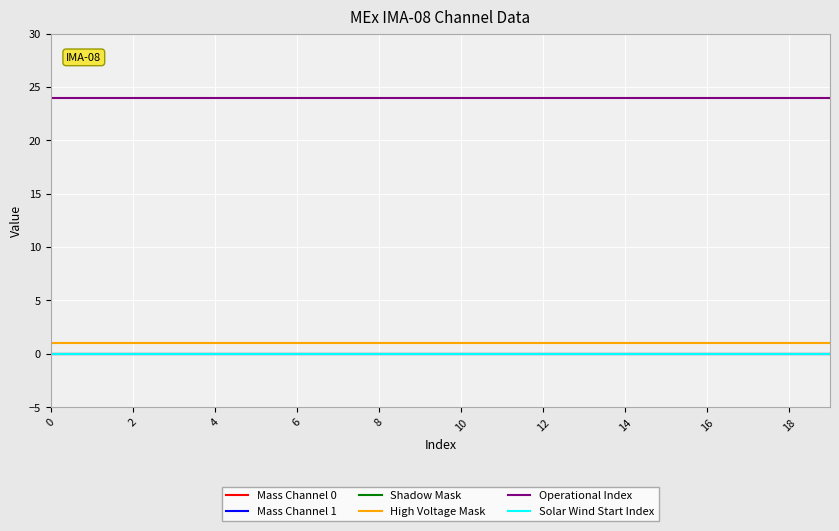

Reading left to right, extract all data points from this chart.

Mass Channel 0: 0	0	0	0	0	0	0	0	0	0	0	0	0	0	0	0	0	0	0	0
Mass Channel 1: 0	0	0	0	0	0	0	0	0	0	0	0	0	0	0	0	0	0	0	0
Shadow Mask: 0	0	0	0	0	0	0	0	0	0	0	0	0	0	0	0	0	0	0	0
High Voltage Mask: 1	1	1	1	1	1	1	1	1	1	1	1	1	1	1	1	1	1	1	1
Operational Index: 24	24	24	24	24	24	24	24	24	24	24	24	24	24	24	24	24	24	24	24
Solar Wind Start Index: 0	0	0	0	0	0	0	0	0	0	0	0	0	0	0	0	0	0	0	0